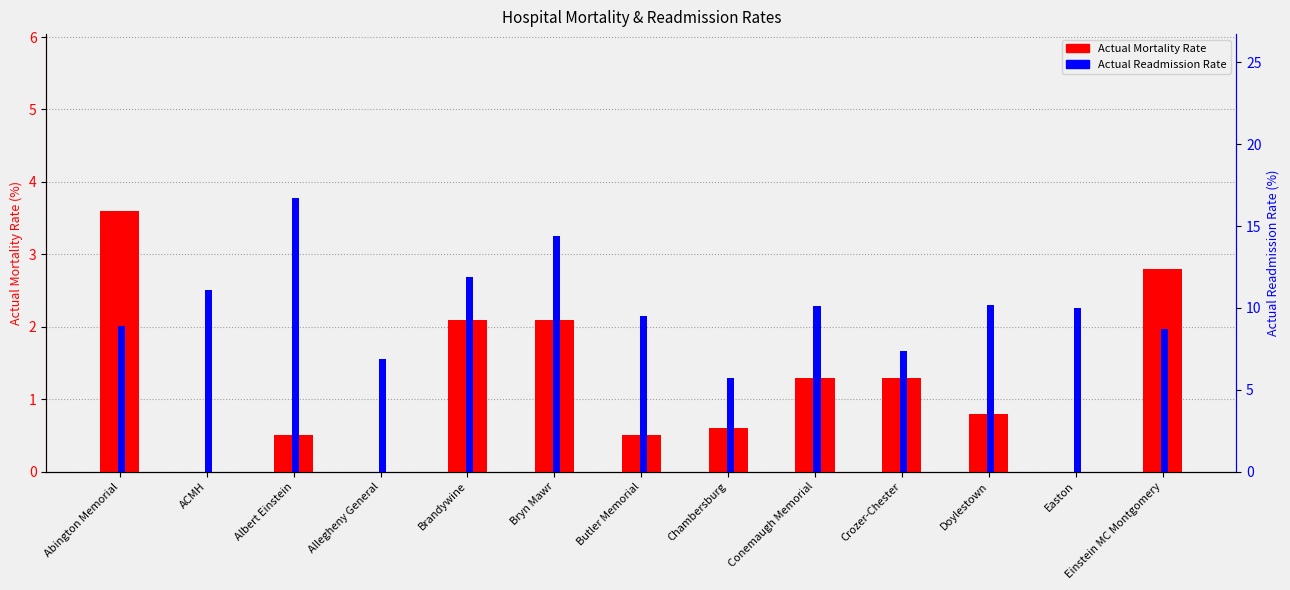

What is the average value of the Actual Mortality Rate series?

1.2